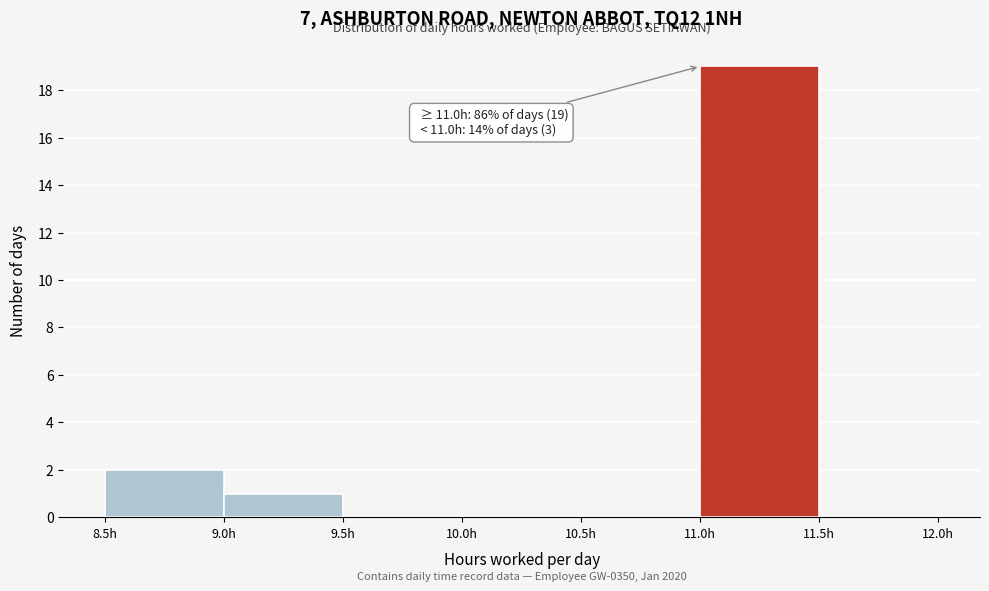

Over which range of the x-axis is the bar tallest?

11.0 to 11.5